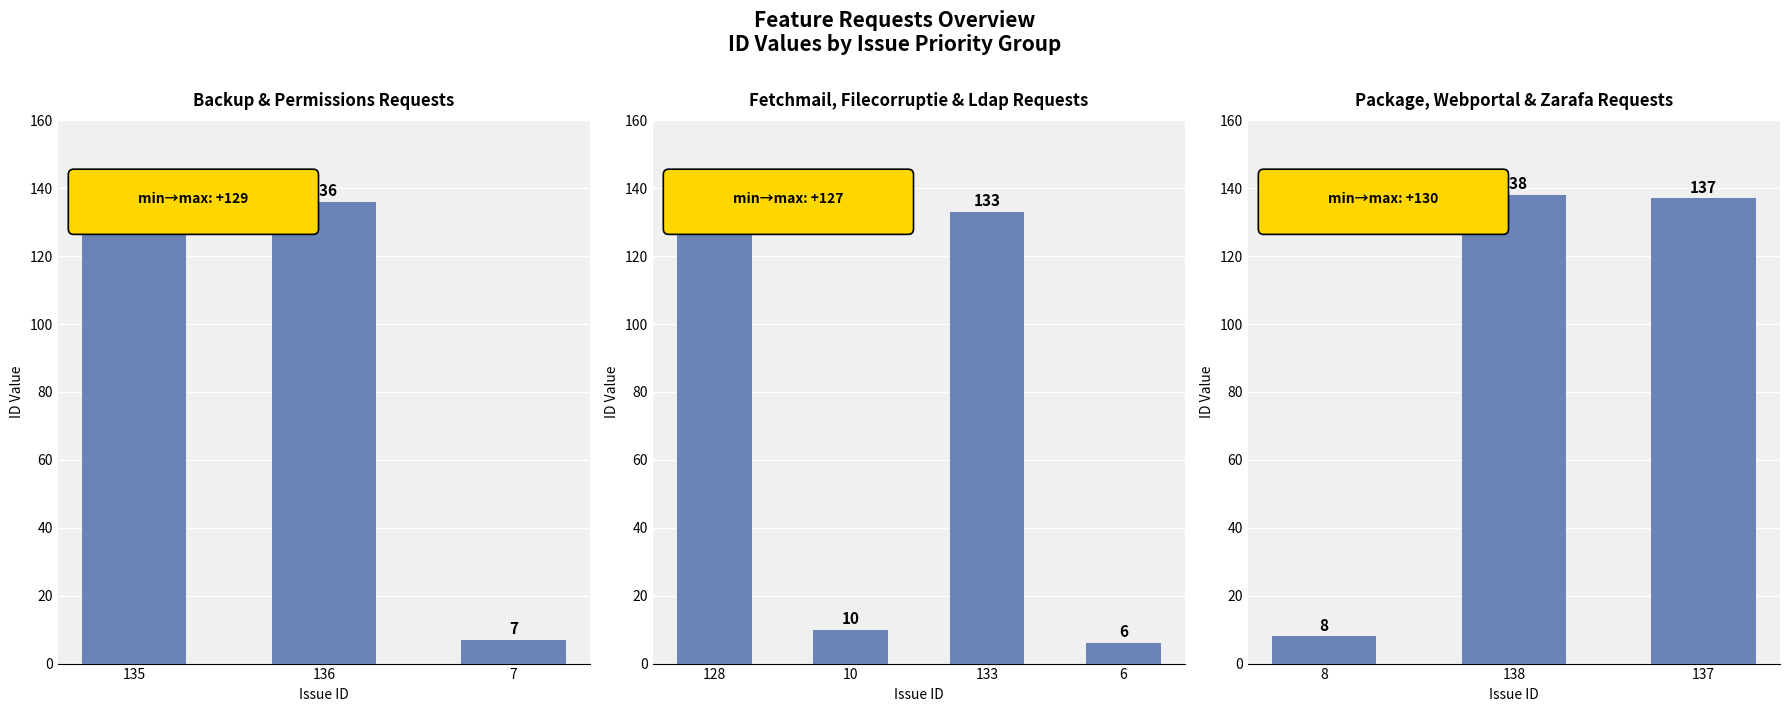

How many distinct data groups are displayed?

1